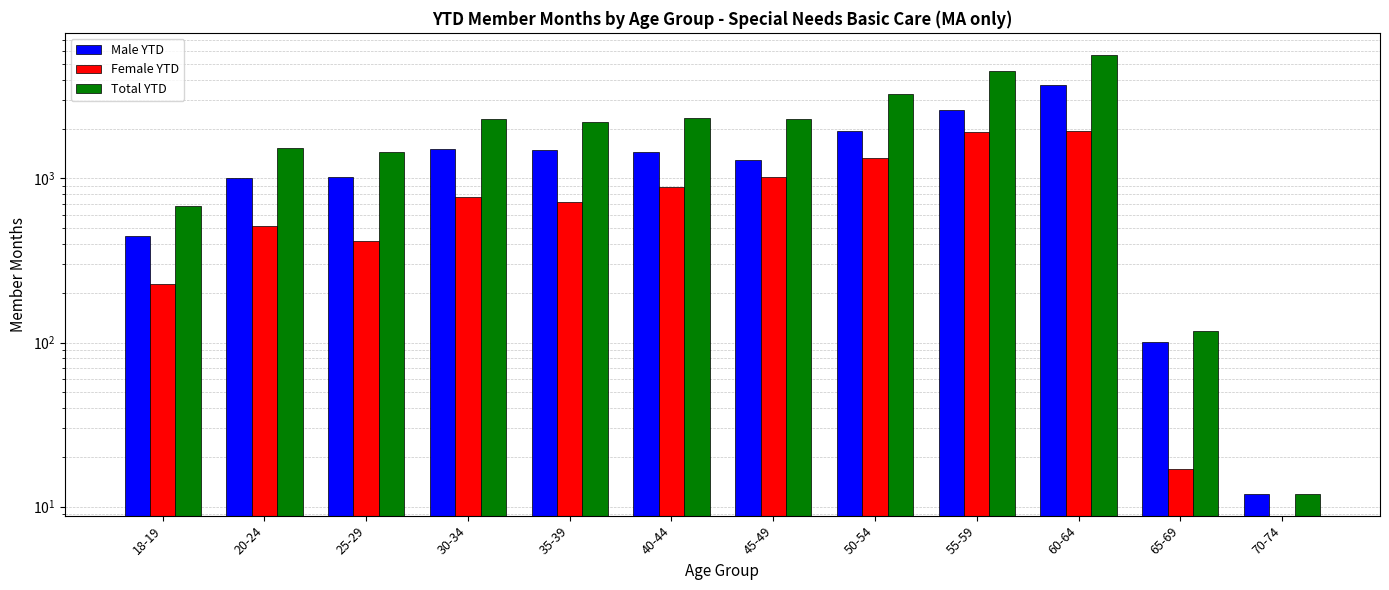

At which label does Female YTD reach its minimum?

70-74